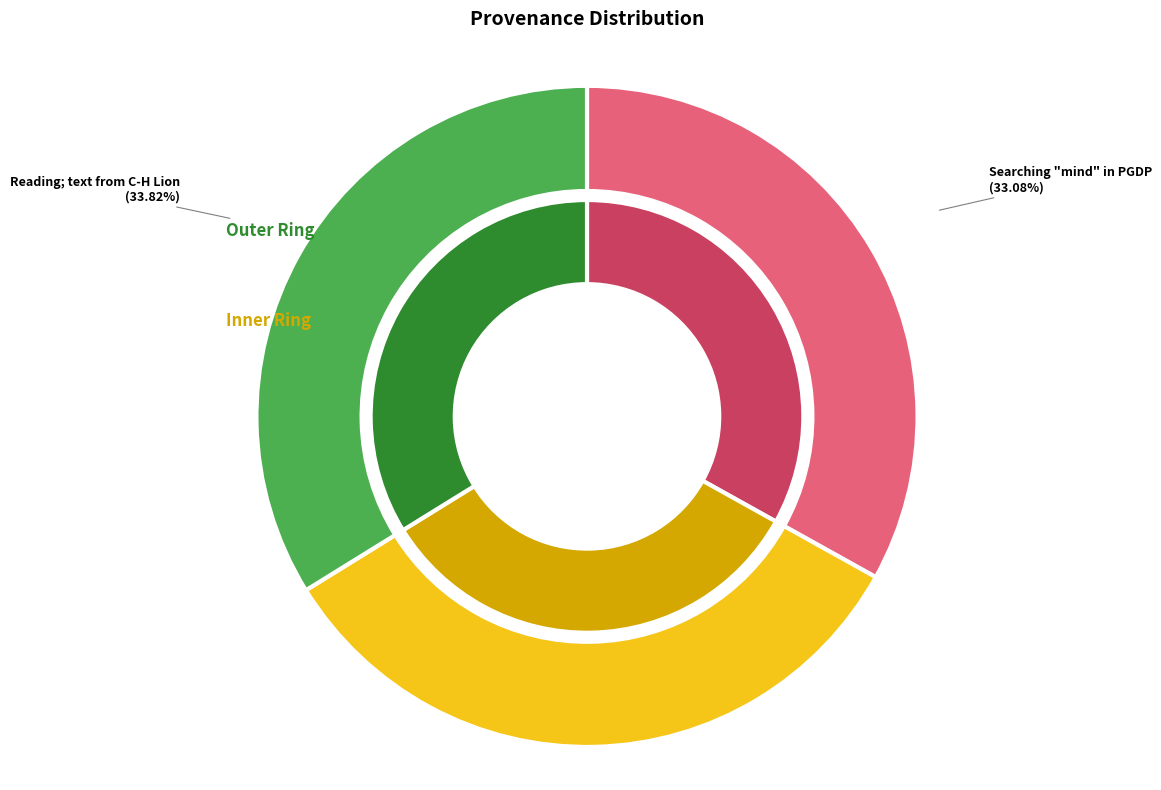

How many segments does this pie chart have?

3